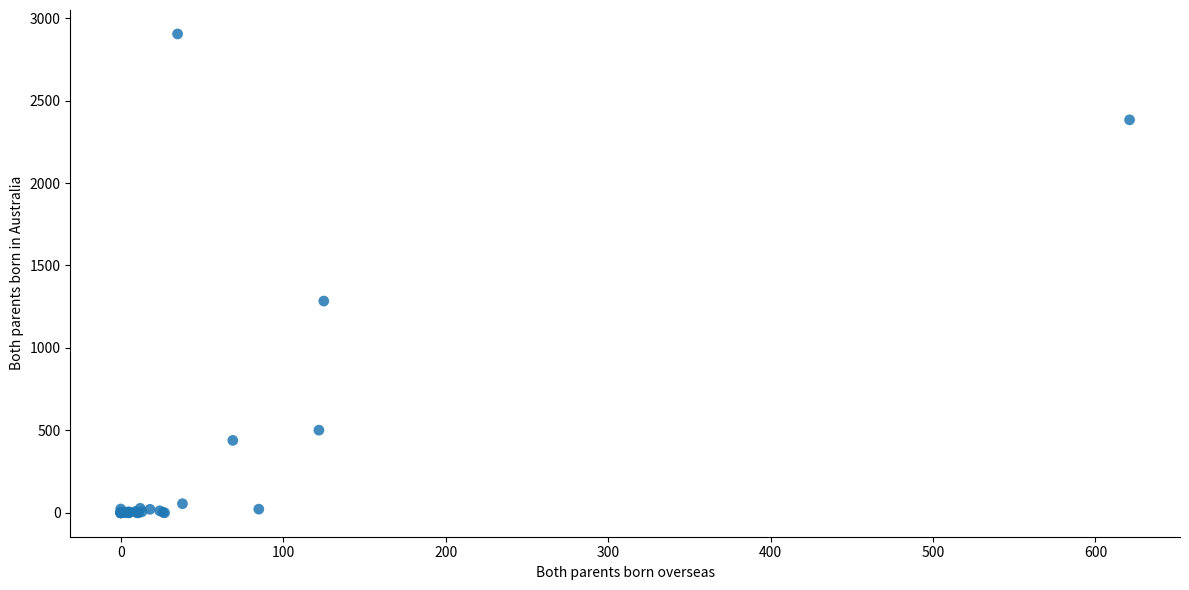

What Y value in the scatter plot is closest to 1452?

1284